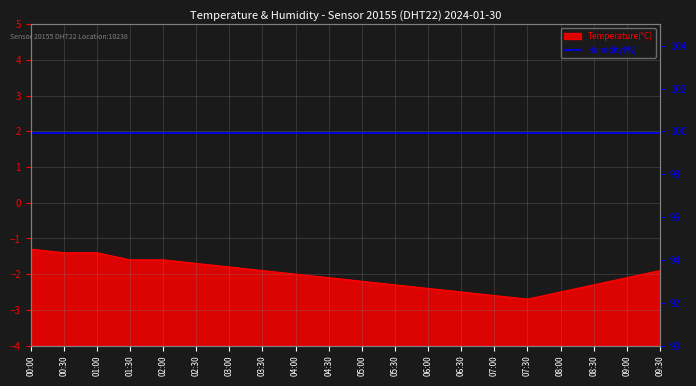

What is the value of the 12th point from the left?

-2.3